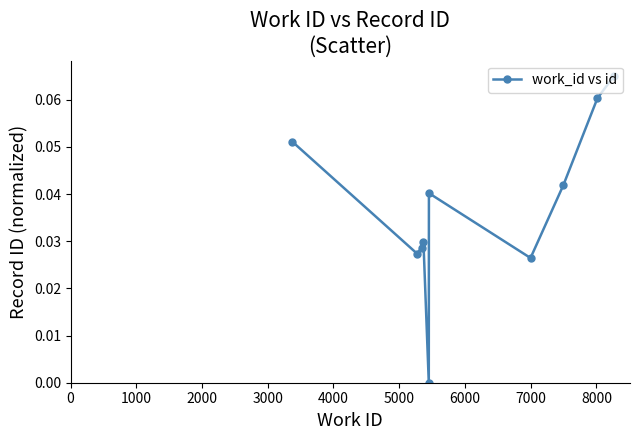

True or false: there are more than 1 points higher than both neighbors.

True